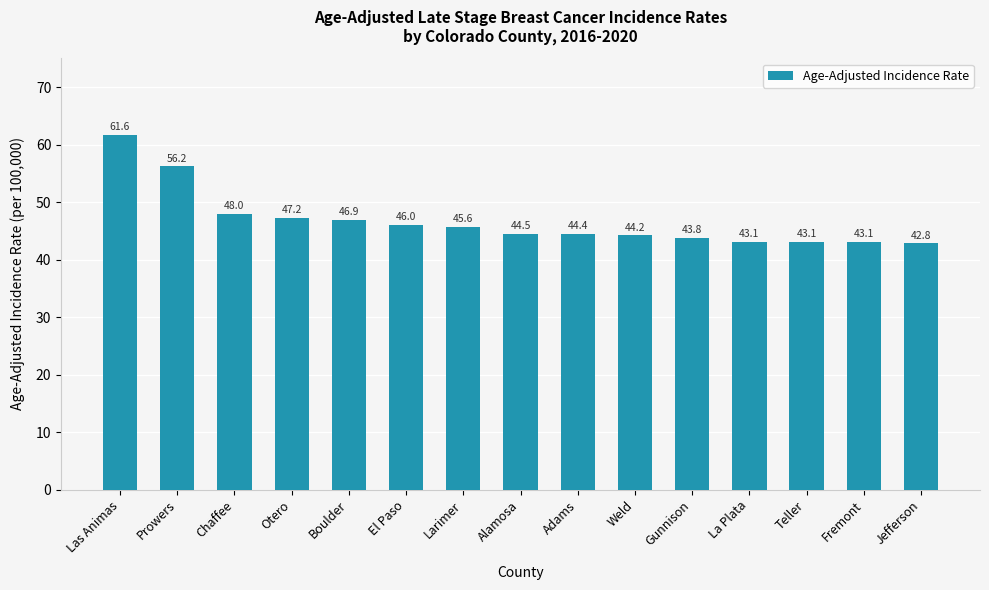

What is the sum of all values?

700.5